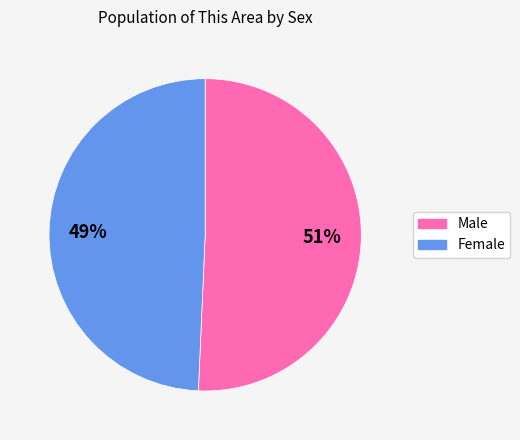

What is the smallest slice in the pie chart?

Female